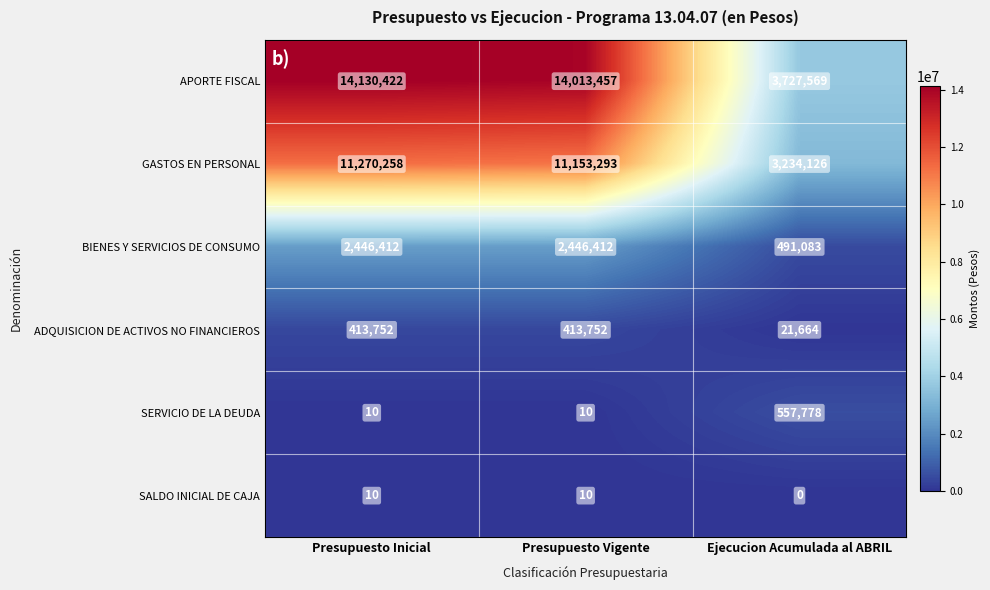

What is the approximate value of BIENES Y SERVICIOS DE CONSUMO at Presupuesto Vigente?

2446412